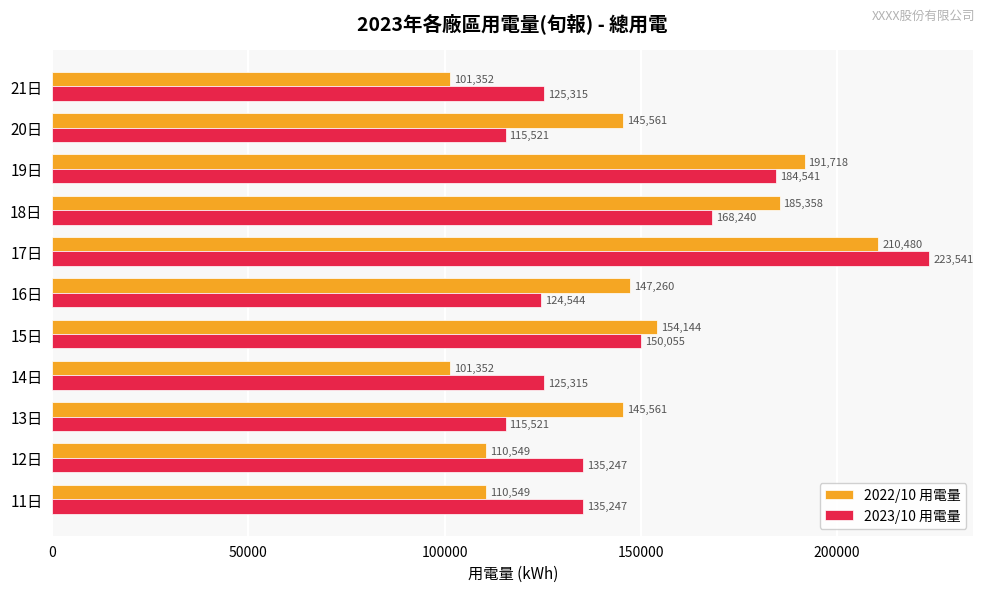

Between 12日 and 15日, which series saw the biggest shift?

2022/10 用電量